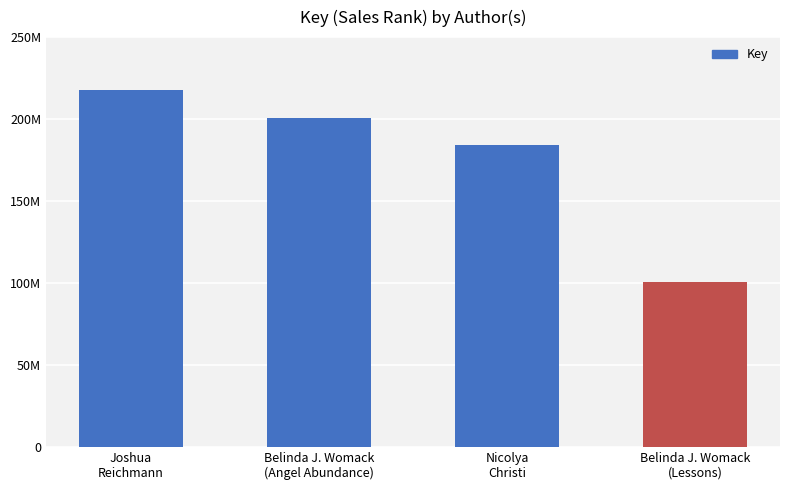

Does the chart contain any negative values?

No